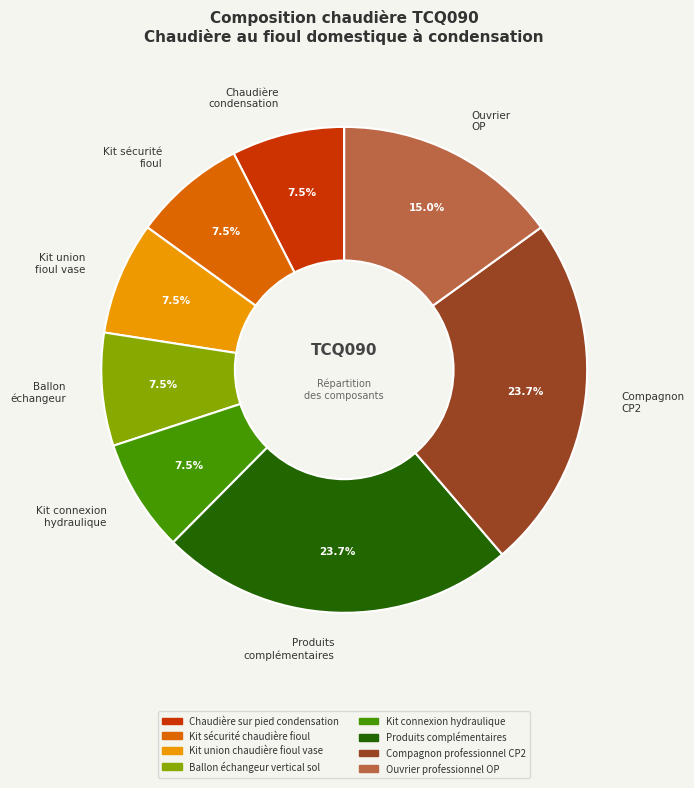

Is there a majority slice in this chart?

No